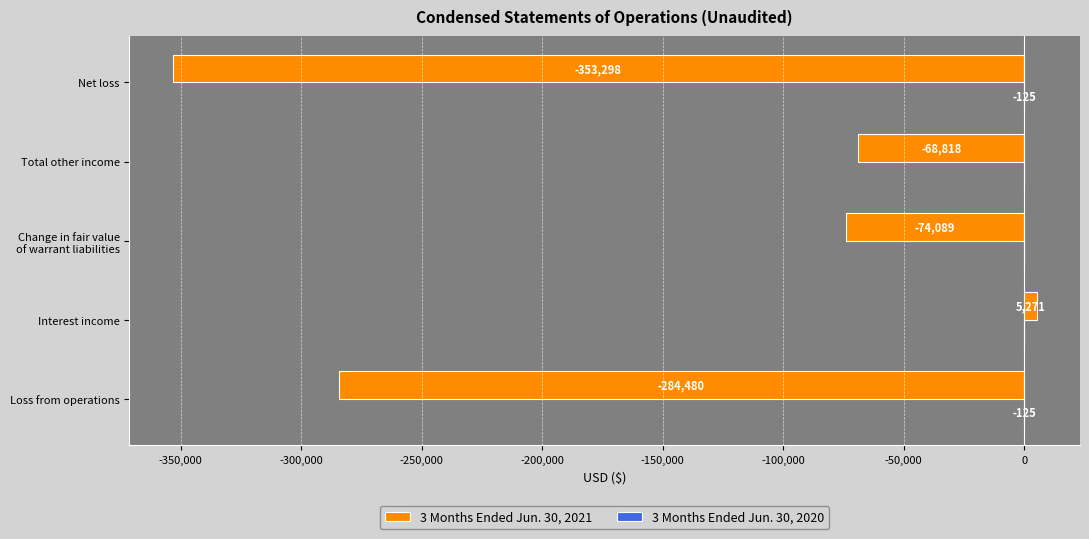

The 3 Months Ended Jun. 30, 2021 series shows -410601 at Loss from operations. True or false?

False